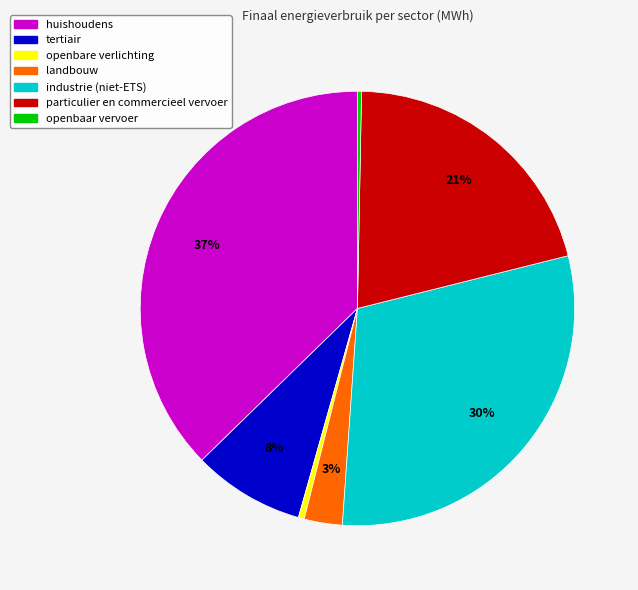

How many slices are in this pie chart?

7